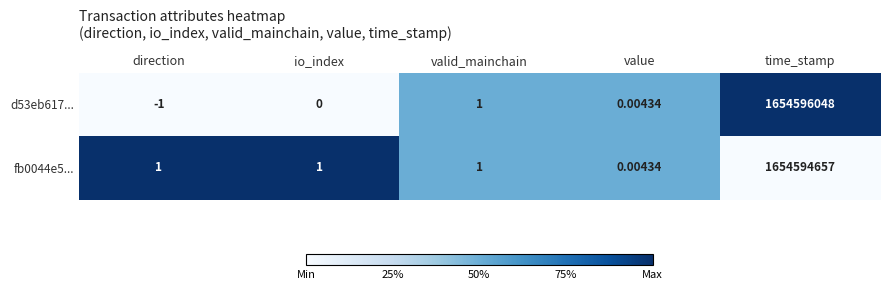

At which category is the sum across all series the highest?

time_stamp